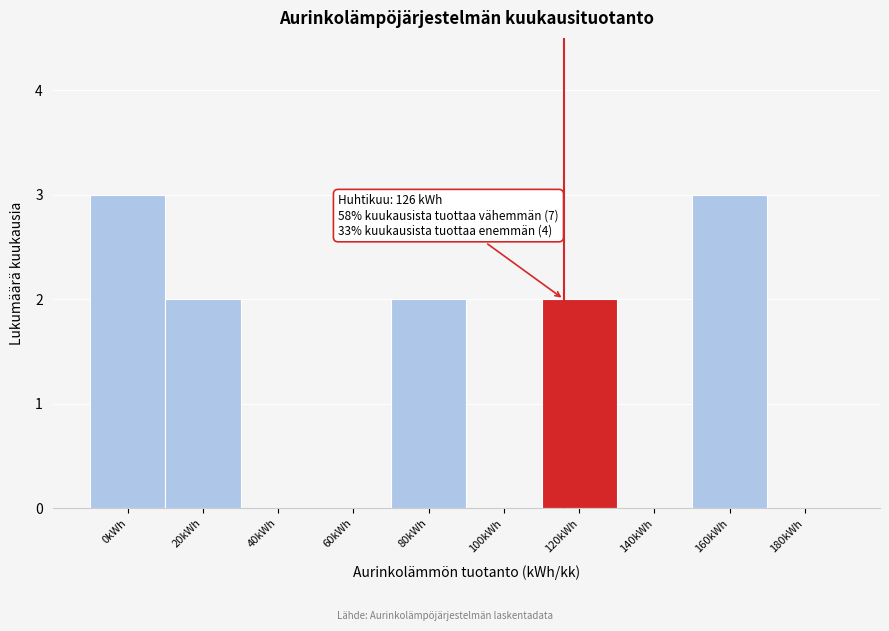

Reading left to right, transcribe all the data shown in this chart.

0kWh=3	20kWh=2	40kWh=0	60kWh=0	80kWh=2	100kWh=0	120kWh=2	140kWh=0	160kWh=3	180kWh=0